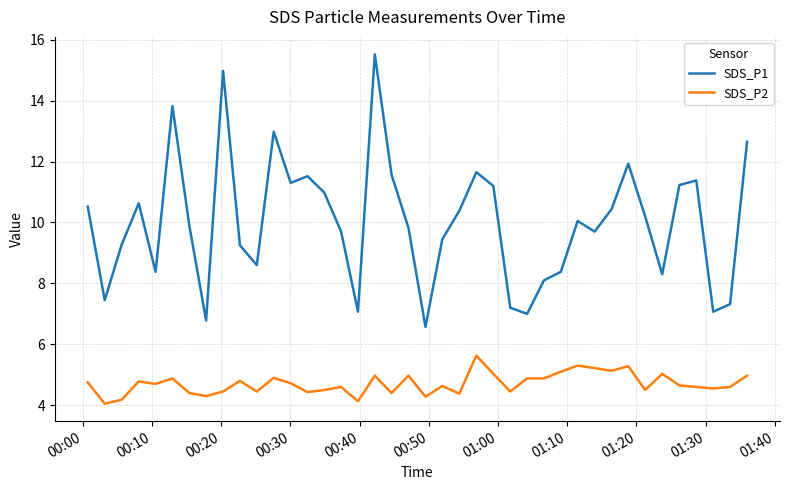

List the series in order of their overall mean, lowest first.

SDS_P2, SDS_P1